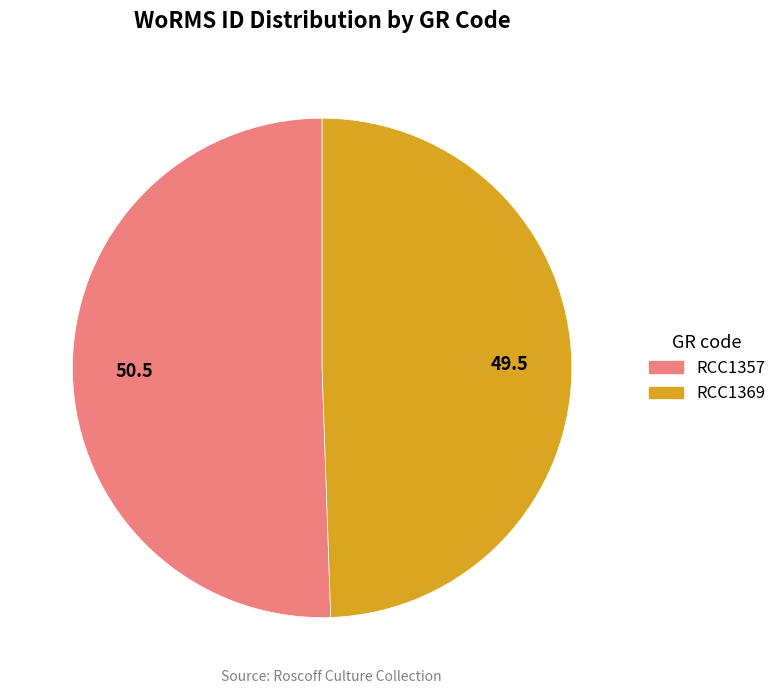

Count the number of slices in the pie.

2